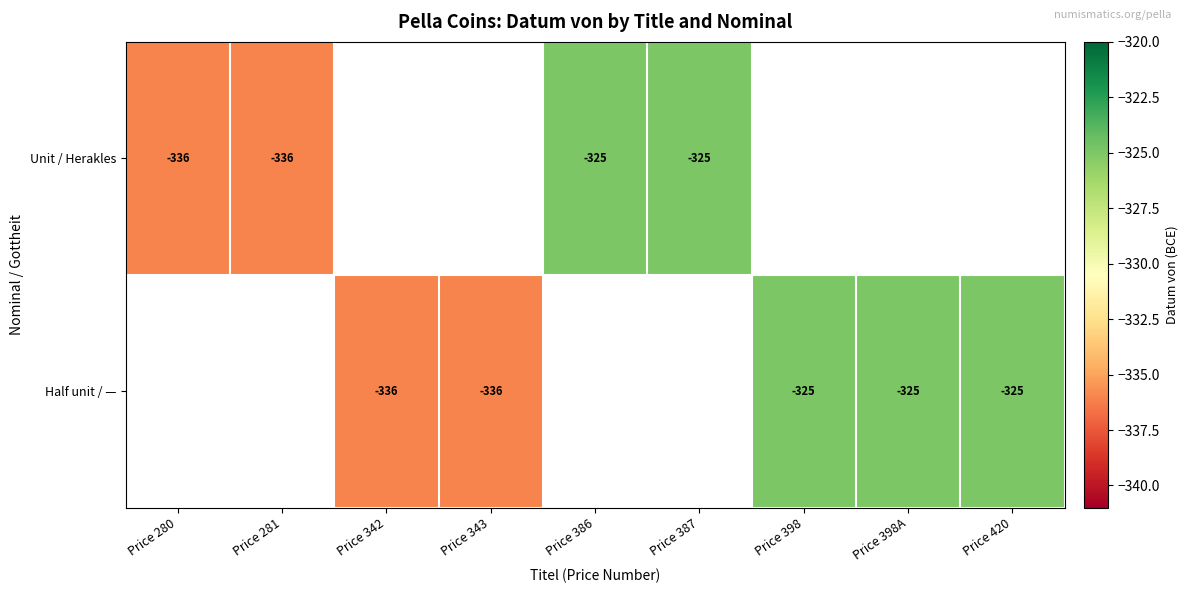

Is it true that Unit / Herakles equals -554 at Price 281?

False